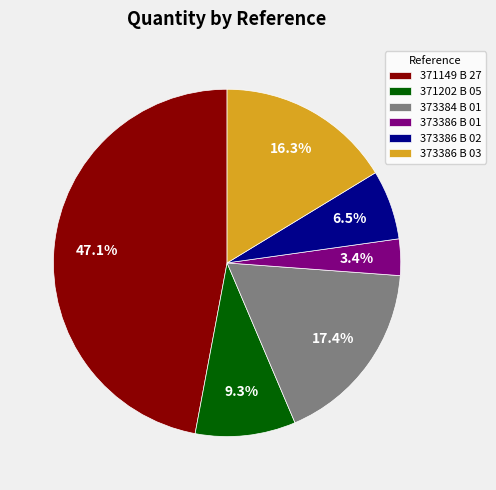

Does 373386 B 01 represent more than half of the total?

No